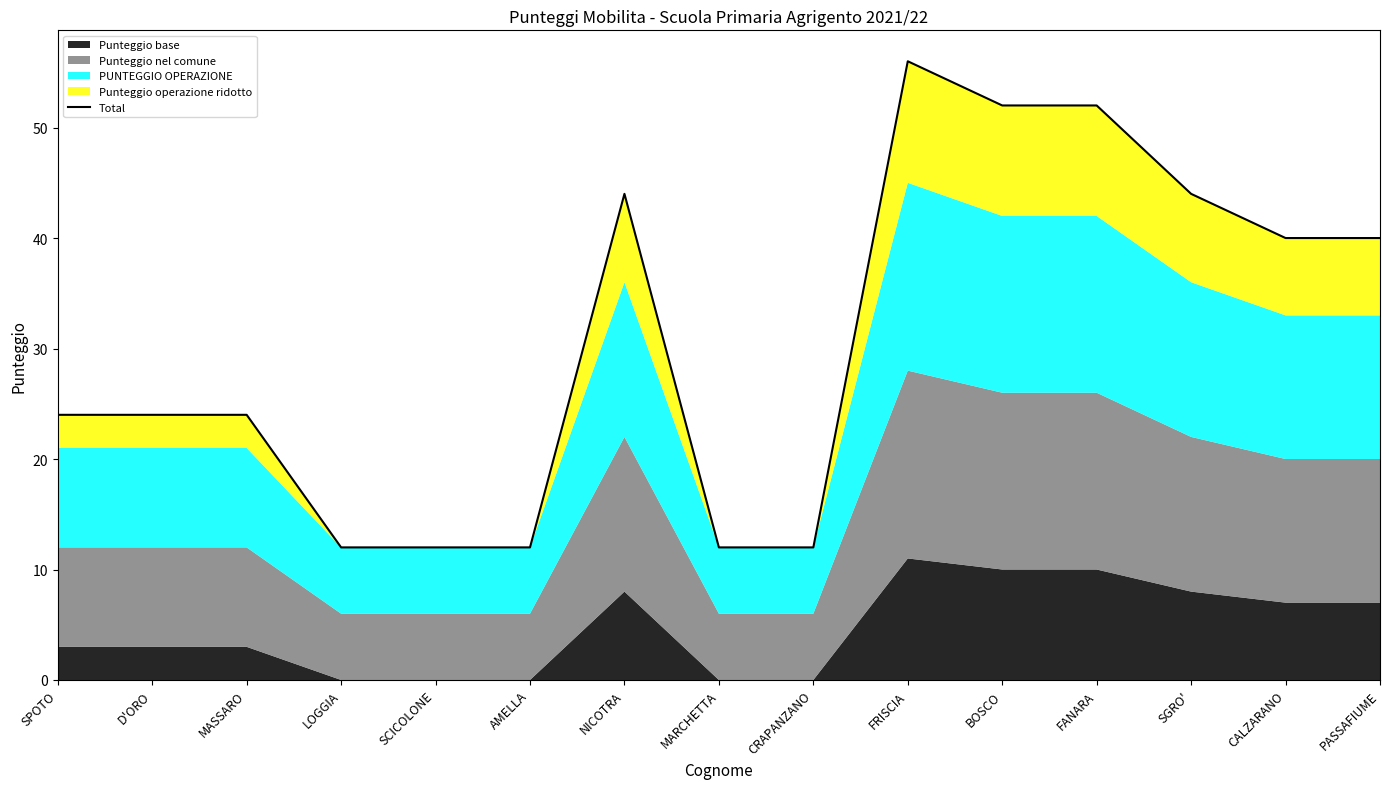

Is it true that the value at CRAPANZANO is 12?

True